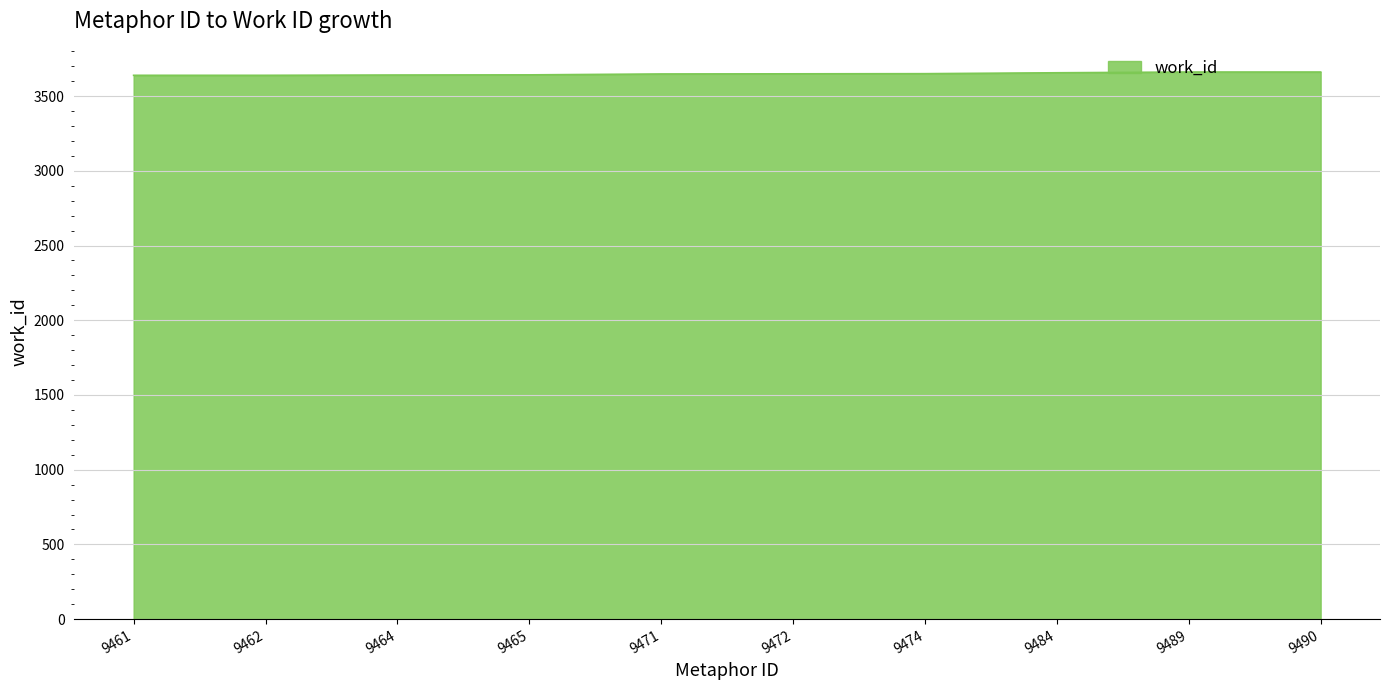

What is the greatest value displayed?

3661